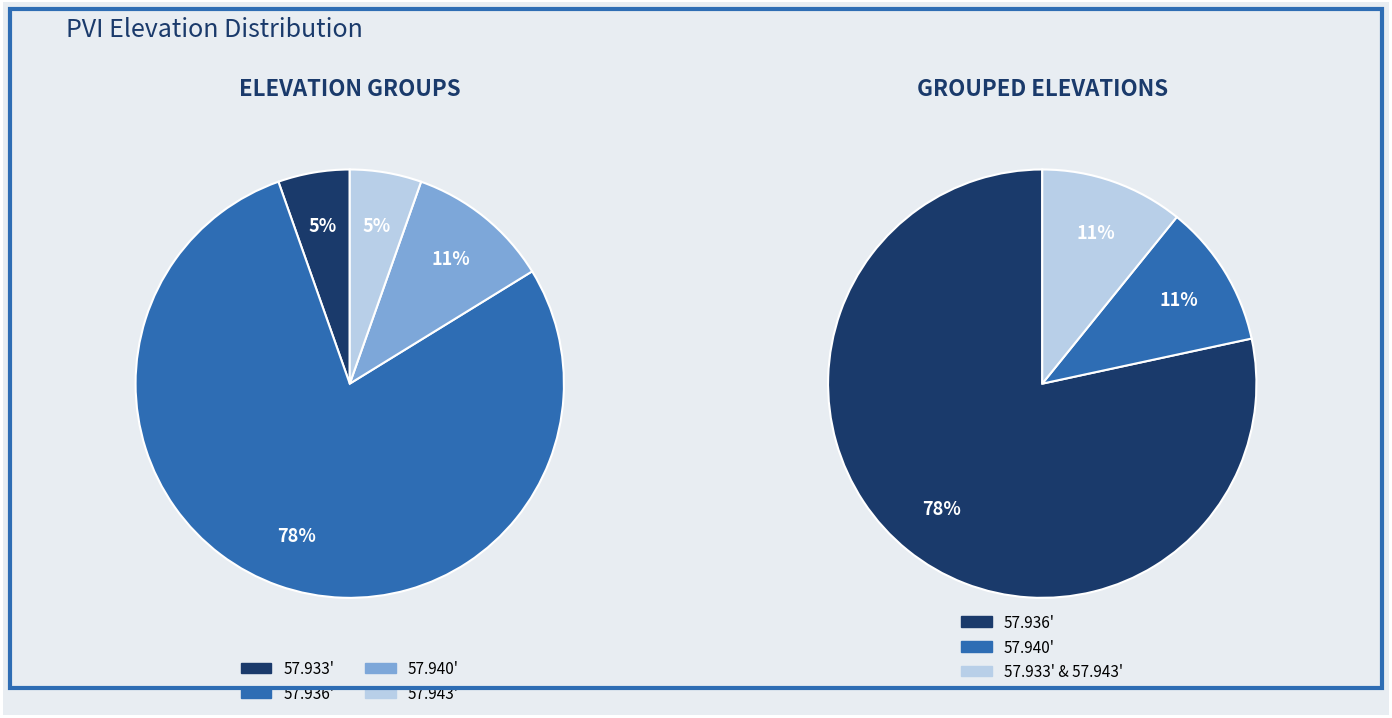

Count the number of slices in the pie.

4